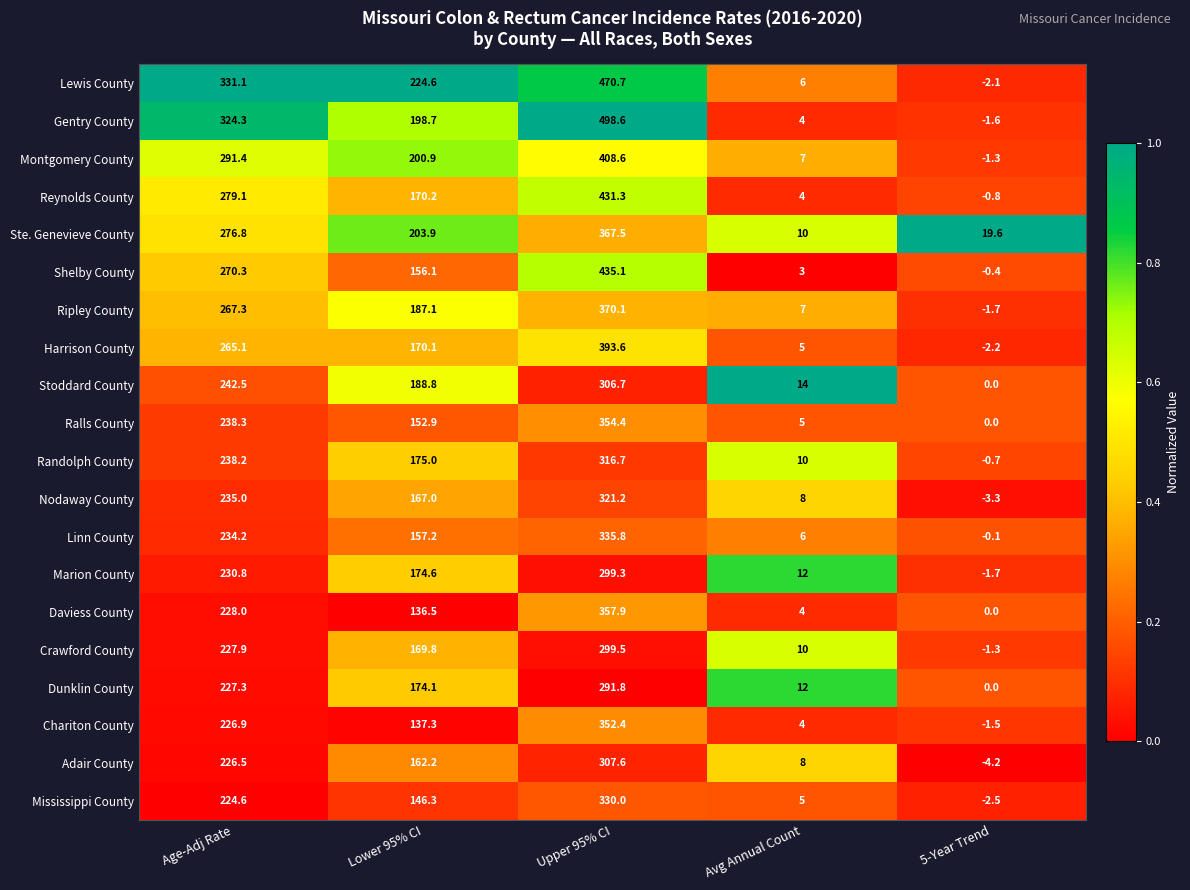

What is the average value of the Harrison County series?

166.3